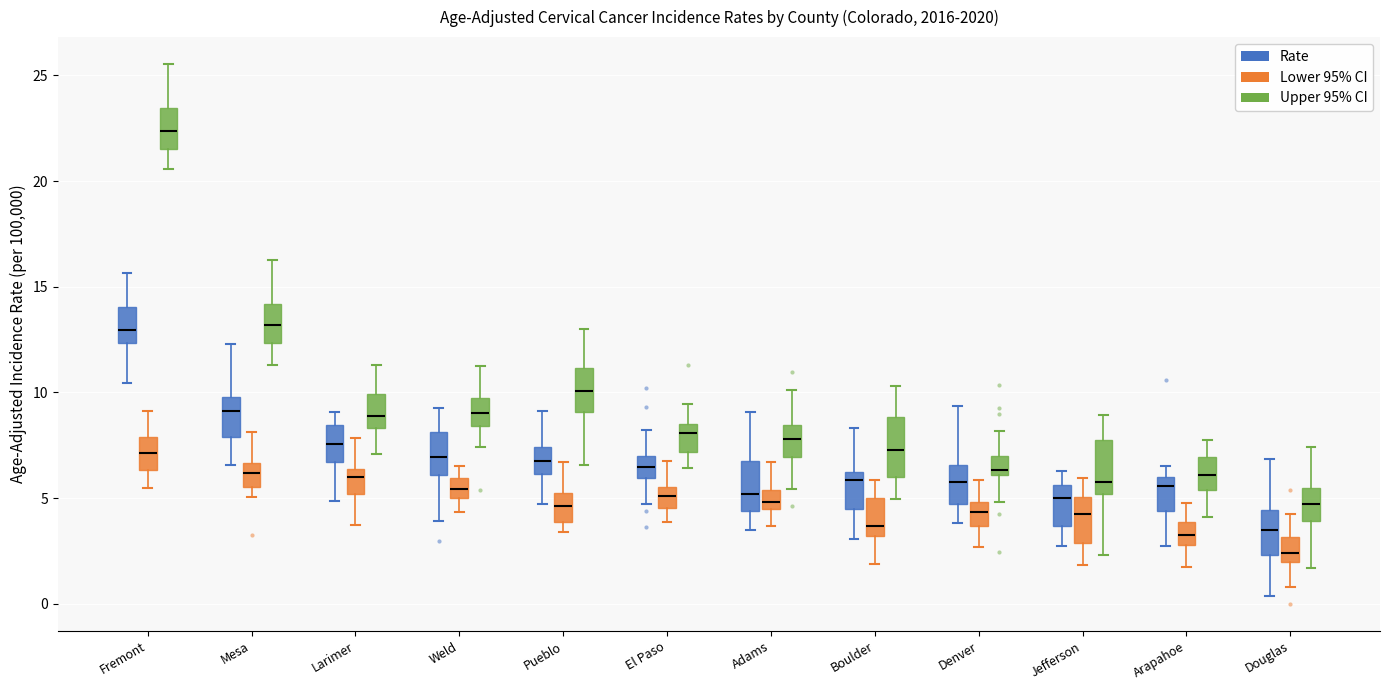

Reading left to right, read every box against the y-axis: the position of its median line, the range the box covers, and the ends of its whiskers. The values are not printed on the chart, so give them approximately, as read against the axis.

Fremont (Rate): median 13.0, box 12.5 to 14.0, whiskers 10.5 to 15.5
Fremont (Lower 95% CI): median 7.0, box 6.5 to 8.0, whiskers 5.5 to 9.0
Fremont (Upper 95% CI): median 22.5, box 21.5 to 23.5, whiskers 20.5 to 25.5
Mesa (Rate): median 9.0, box 8.0 to 10.0, whiskers 6.5 to 12.5
Mesa (Lower 95% CI): median 6.0, box 5.5 to 6.5, whiskers 5.0 to 8.0
Mesa (Upper 95% CI): median 13.0, box 12.5 to 14.0, whiskers 11.5 to 16.5
Larimer (Rate): median 7.5, box 6.5 to 8.5, whiskers 5.0 to 9.0
Larimer (Lower 95% CI): median 6.0, box 5.0 to 6.5, whiskers 3.5 to 8.0
Larimer (Upper 95% CI): median 9.0, box 8.5 to 10.0, whiskers 7.0 to 11.5
Weld (Rate): median 7.0, box 6.0 to 8.0, whiskers 4.0 to 9.0
Weld (Lower 95% CI): median 5.5, box 5.0 to 6.0, whiskers 4.5 to 6.5
Weld (Upper 95% CI): median 9.0, box 8.5 to 9.5, whiskers 7.5 to 11.5
Pueblo (Rate): median 6.5, box 6.0 to 7.5, whiskers 4.5 to 9.0
Pueblo (Lower 95% CI): median 4.5, box 4.0 to 5.0, whiskers 3.5 to 6.5
Pueblo (Upper 95% CI): median 10.0, box 9.0 to 11.0, whiskers 6.5 to 13.0
El Paso (Rate): median 6.5, box 6.0 to 7.0, whiskers 4.5 to 8.0
El Paso (Lower 95% CI): median 5.0, box 4.5 to 5.5, whiskers 4.0 to 7.0
El Paso (Upper 95% CI): median 8.0, box 7.0 to 8.5, whiskers 6.5 to 9.5
Adams (Rate): median 5.0, box 4.5 to 7.0, whiskers 3.5 to 9.0
Adams (Lower 95% CI): median 5.0, box 4.5 to 5.5, whiskers 3.5 to 6.5
Adams (Upper 95% CI): median 8.0, box 7.0 to 8.5, whiskers 5.5 to 10.0
Boulder (Rate): median 6.0 (just below the box's upper edge), box 4.5 to 6.0, whiskers 3.0 to 8.5
Boulder (Lower 95% CI): median 3.5, box 3.0 to 5.0, whiskers 2.0 to 6.0
Boulder (Upper 95% CI): median 7.5, box 6.0 to 9.0, whiskers 5.0 to 10.5
Denver (Rate): median 6.0, box 4.5 to 6.5, whiskers 4.0 to 9.5
Denver (Lower 95% CI): median 4.5, box 3.5 to 5.0, whiskers 2.5 to 6.0
Denver (Upper 95% CI): median 6.5, box 6.0 to 7.0, whiskers 5.0 to 8.0
Jefferson (Rate): median 5.0, box 3.5 to 5.5, whiskers 2.5 to 6.5
Jefferson (Lower 95% CI): median 4.5, box 3.0 to 5.0, whiskers 2.0 to 6.0
Jefferson (Upper 95% CI): median 6.0, box 5.0 to 8.0, whiskers 2.5 to 9.0
Arapahoe (Rate): median 5.5, box 4.5 to 6.0, whiskers 2.5 to 6.5
Arapahoe (Lower 95% CI): median 3.5, box 3.0 to 4.0, whiskers 1.5 to 5.0
Arapahoe (Upper 95% CI): median 6.0, box 5.5 to 7.0, whiskers 4.0 to 7.5
Douglas (Rate): median 3.5, box 2.5 to 4.5, whiskers 0.5 to 7.0
Douglas (Lower 95% CI): median 2.5, box 2.0 to 3.0, whiskers 1.0 to 4.5
Douglas (Upper 95% CI): median 4.5, box 4.0 to 5.5, whiskers 1.5 to 7.5